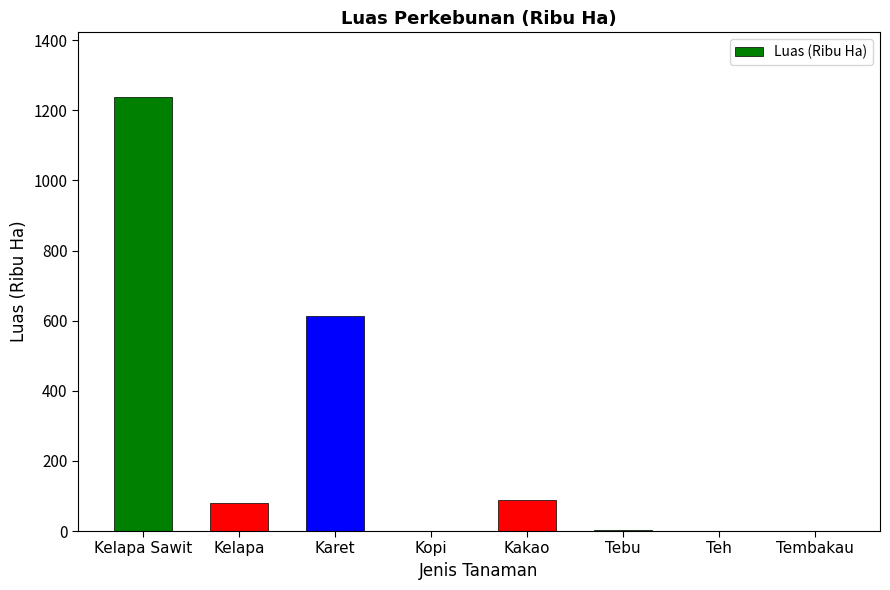

The value at Kelapa Sawit is 1237. True or false?

True